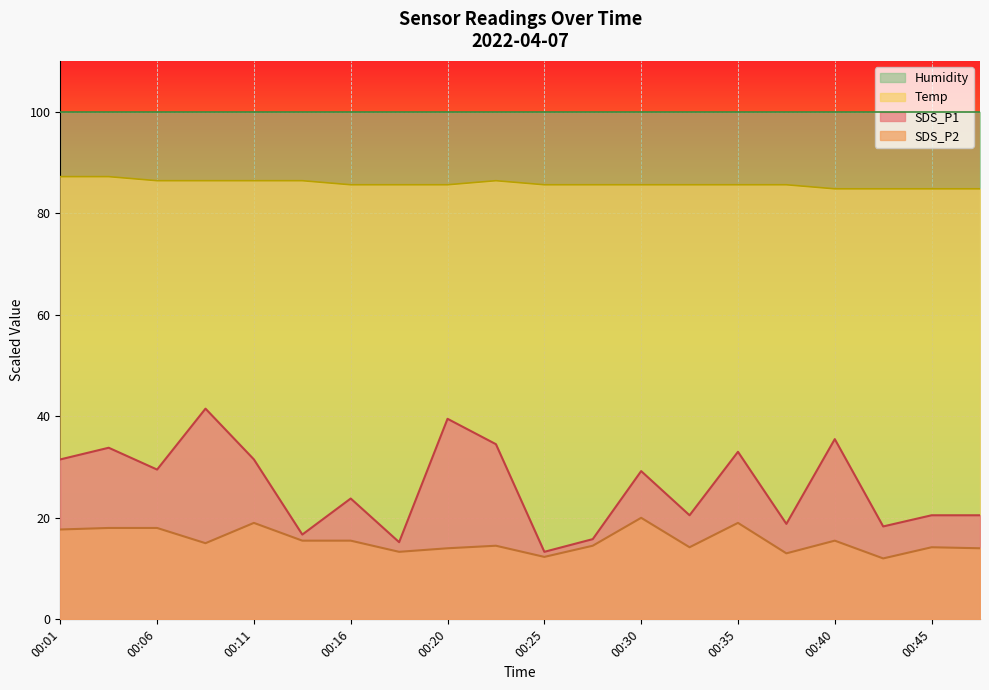

Between 00:11 and 00:25, which is larger?

00:11